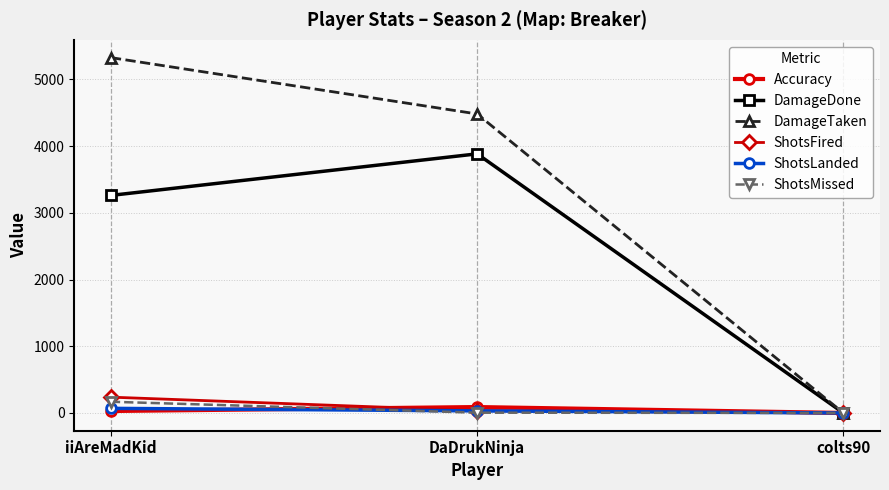

What is the label of the 2nd point from the left?

DaDrukNinja